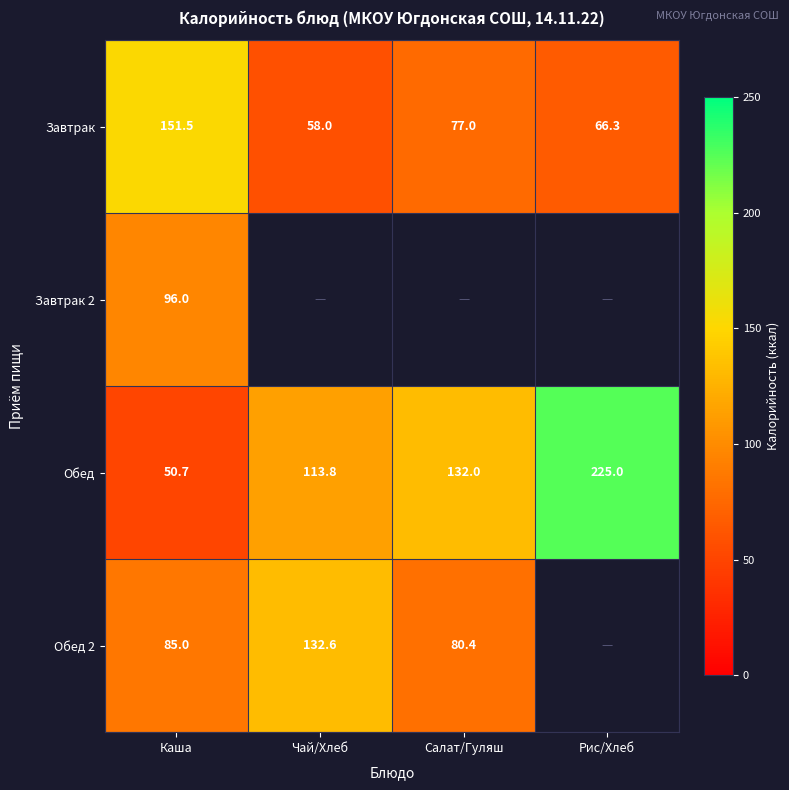

Read the Обед value at Чай/Хлеб.

113.8